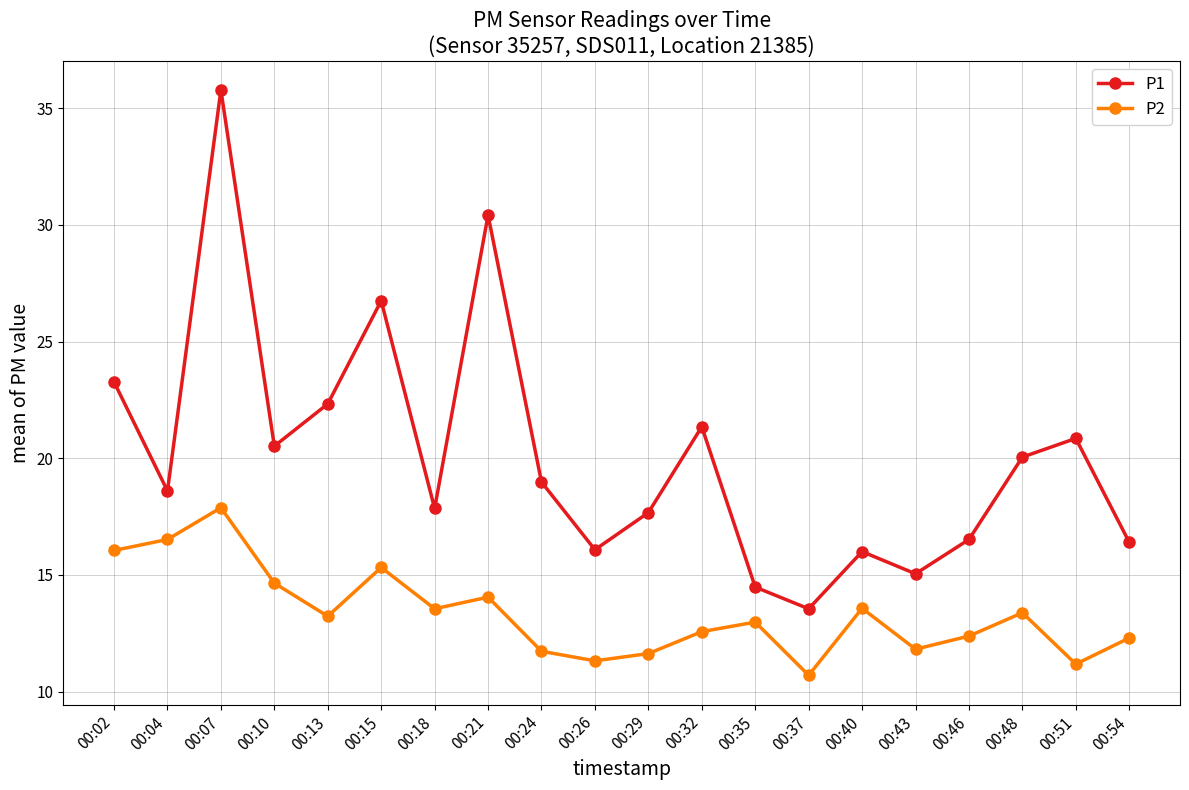

Which series has the widest spread of values?

P1